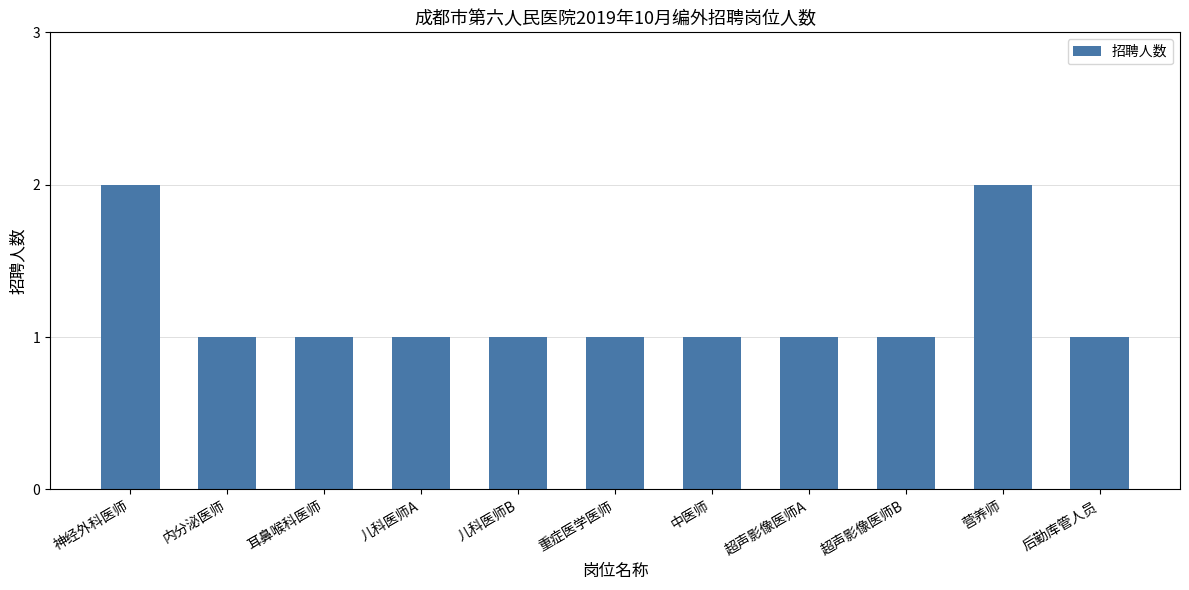

What is the difference between the second highest and second lowest values?

1